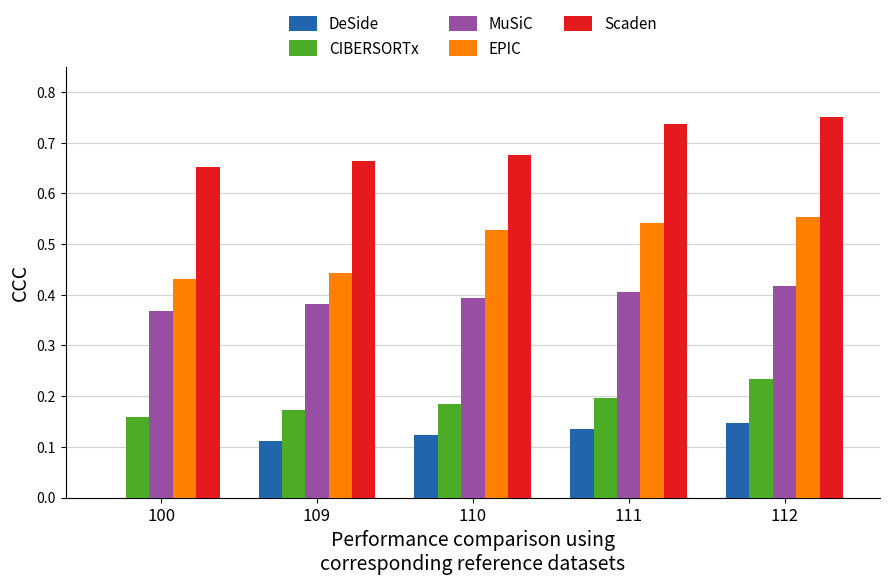

Is the value of MuSiC at 109 greater than the value of DeSide at 100?

Yes